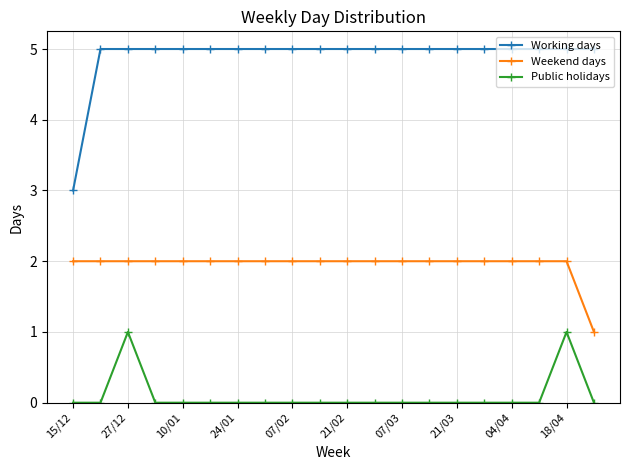

What is the difference between the second highest and minimum values in the Working days series?

2